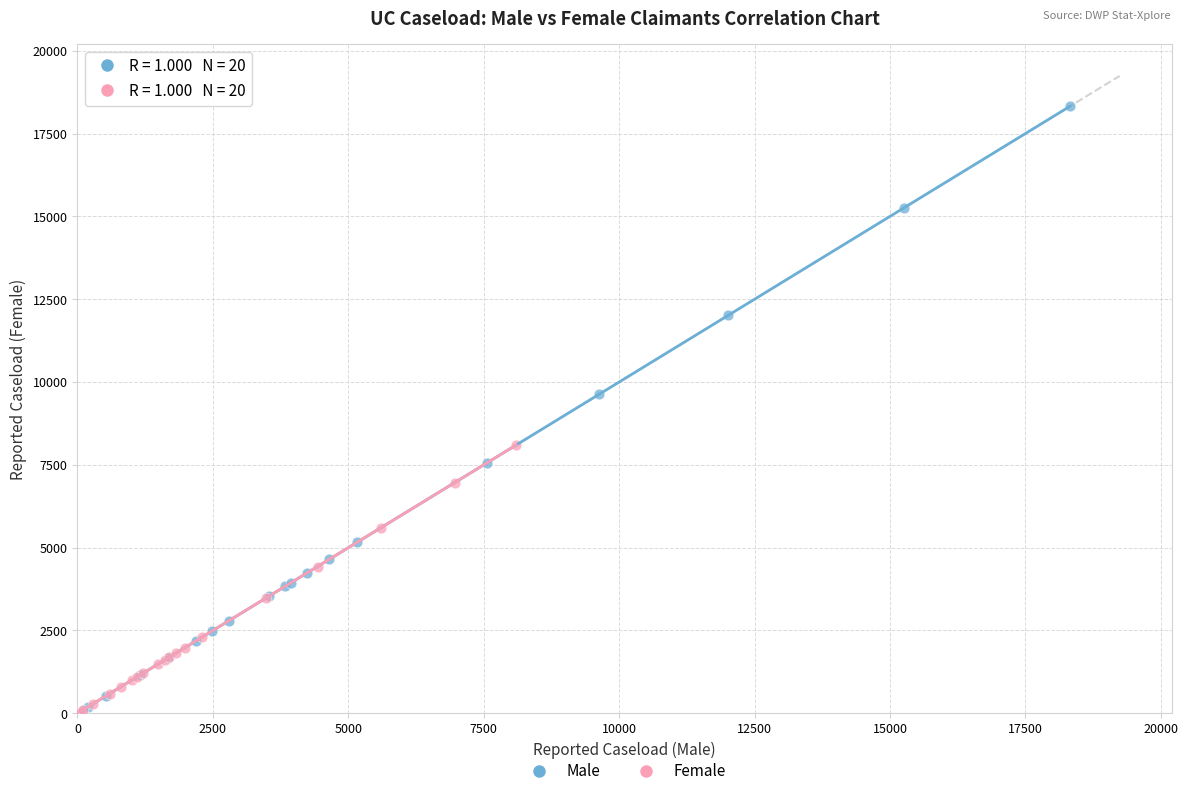

Which series has the widest spread of Y values?

Male